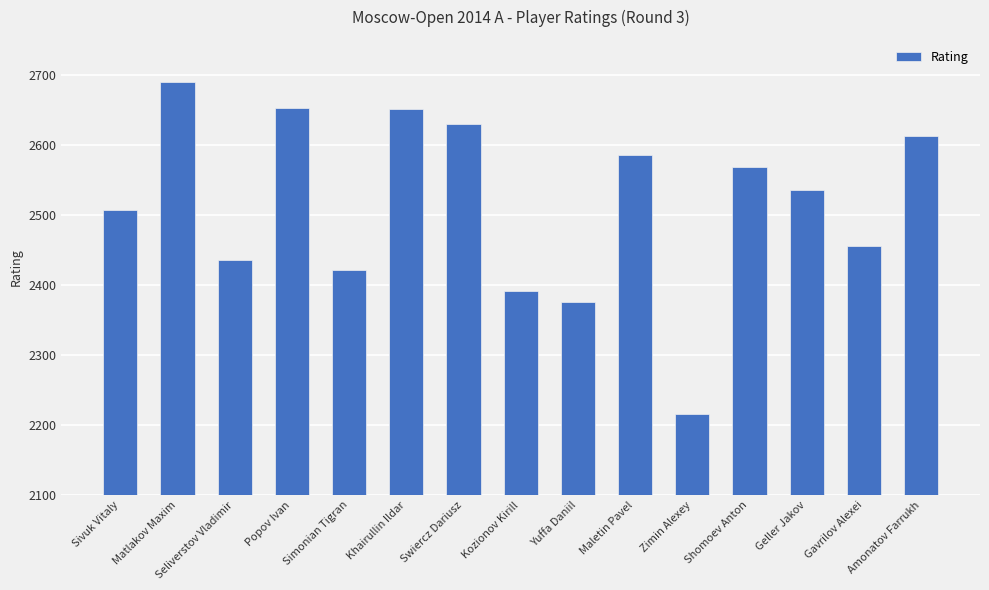

What is the change in value from Seliverstov Vladimir to Kozionov Kirill?

-44